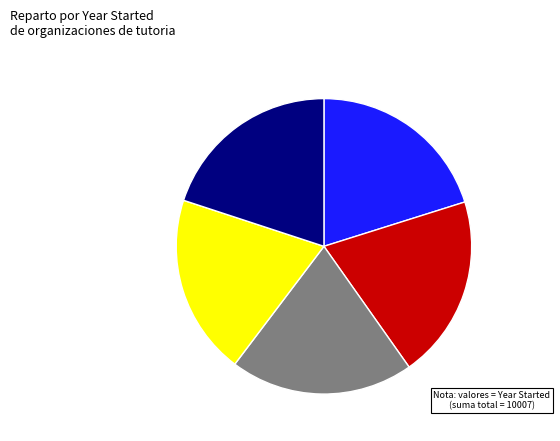

Is there a majority slice in this chart?

No